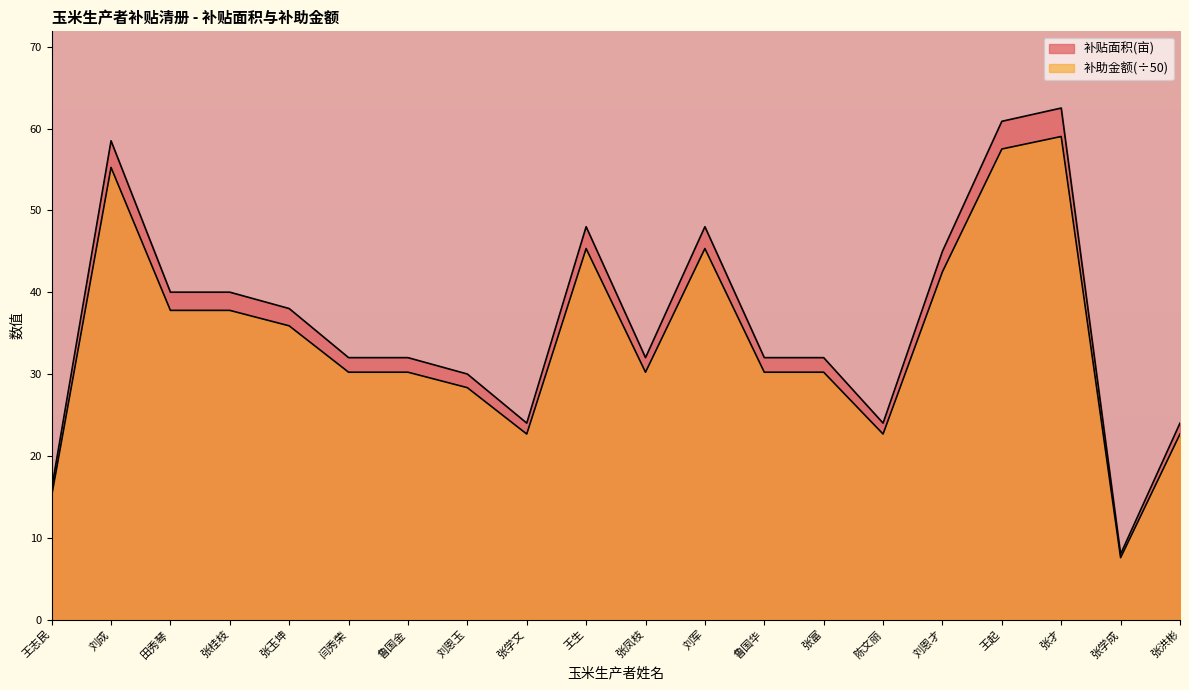

Rank the series by their average value, from lowest to highest.

补助金额, 补贴面积(亩)